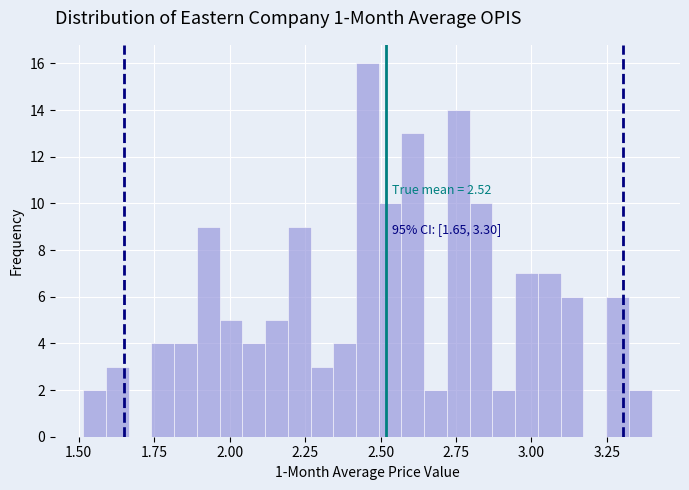

Read against the x-axis, roughly where is the centre of the tallest bar?

2.45